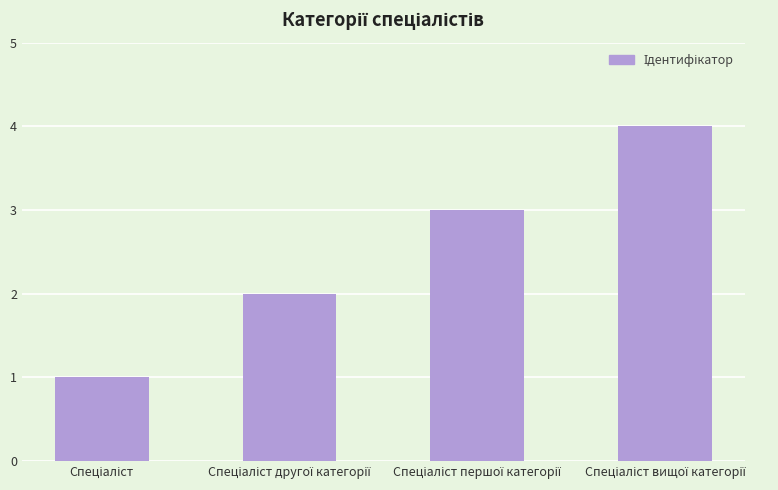

How many values are between 2 and 4?

3